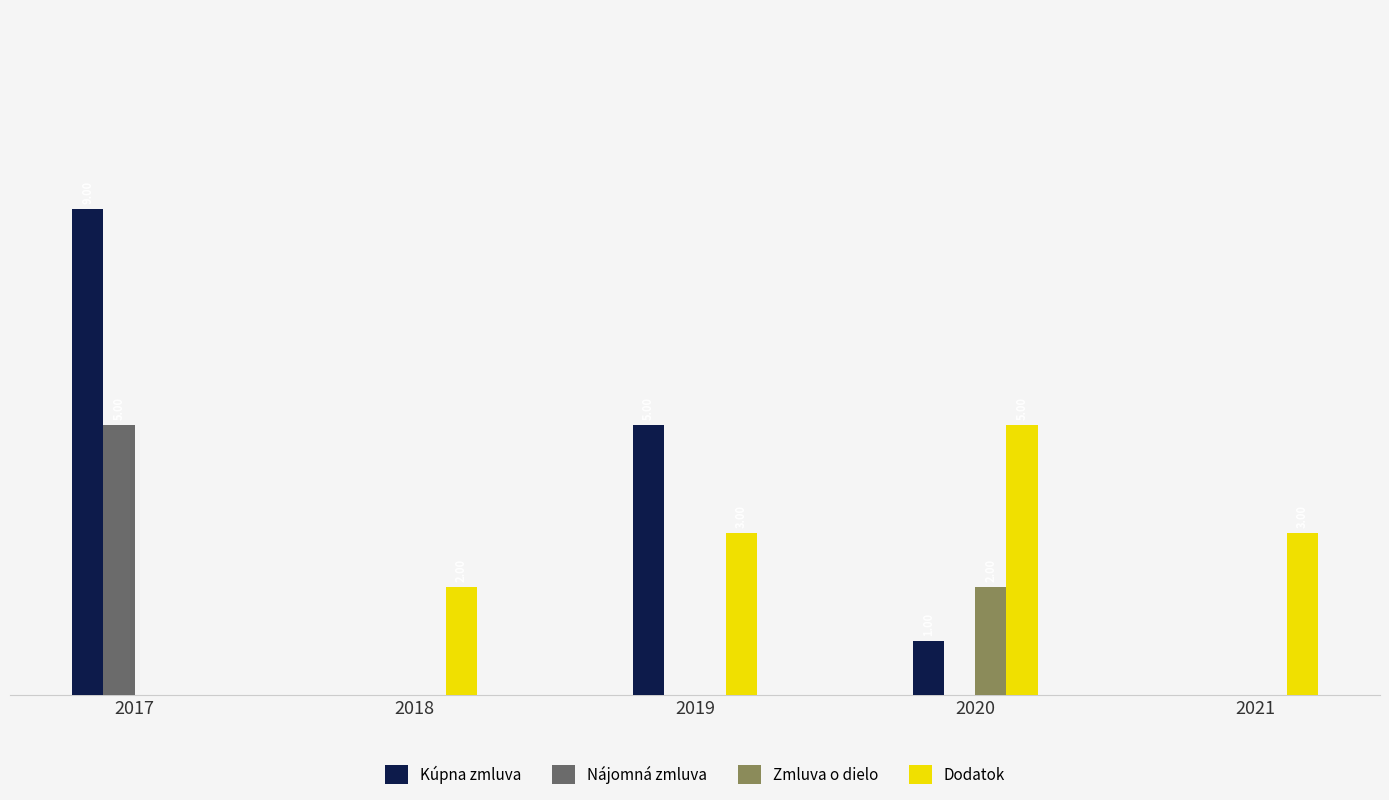

Reading right to left, extract all data points from this chart.

Kúpna zmluva: 2021=0	2020=1	2019=5	2018=0	2017=9
Nájomná zmluva: 2021=0	2020=0	2019=0	2018=0	2017=5
Zmluva o dielo: 2021=0	2020=2	2019=0	2018=0	2017=0
Dodatok: 2021=3	2020=5	2019=3	2018=2	2017=0